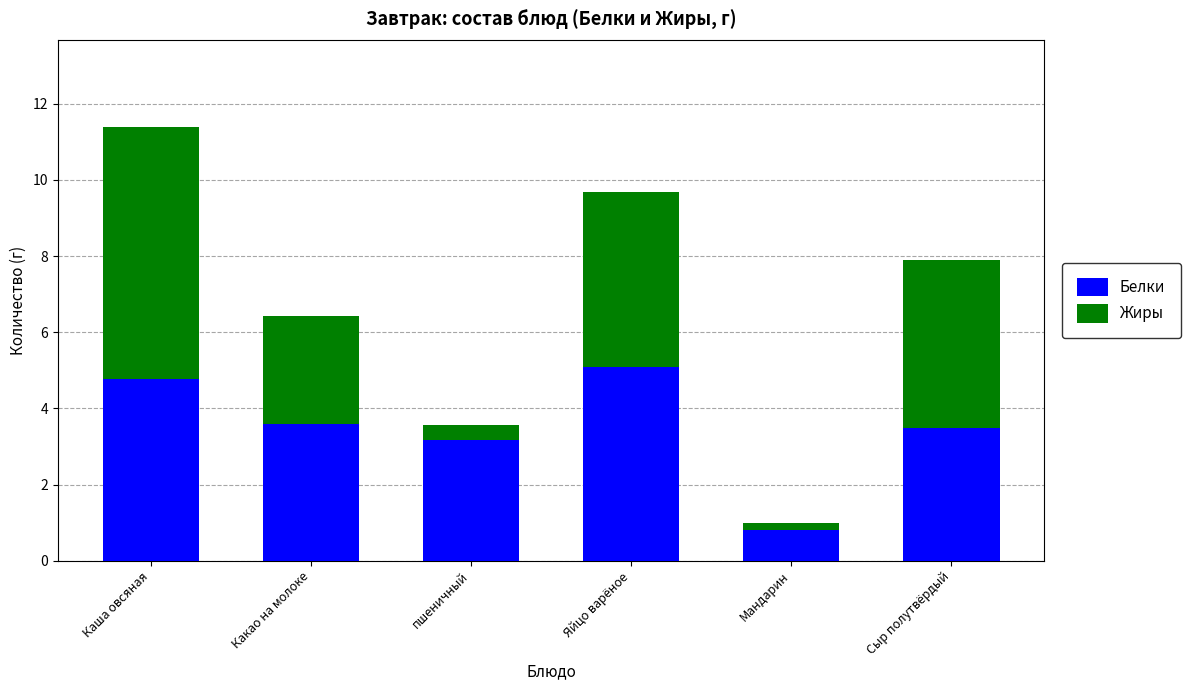

How many bars are there in total?

6